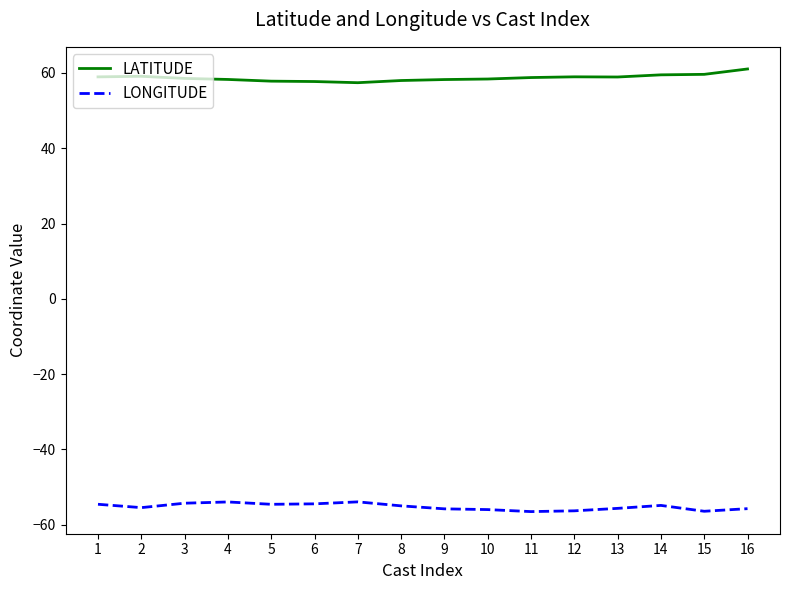

What is the spread (max minus min) of values at 8?

112.9